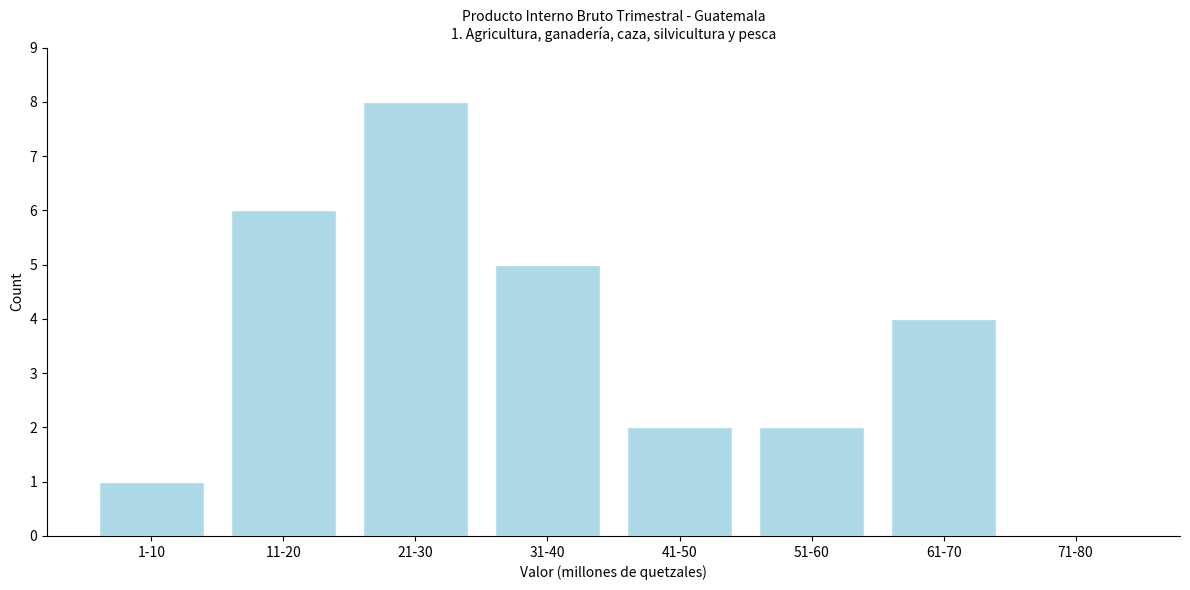

Reading left to right, transcribe all the data shown in this chart.

1-10=1	11-20=6	21-30=8	31-40=5	41-50=2	51-60=2	61-70=4	71-80=0